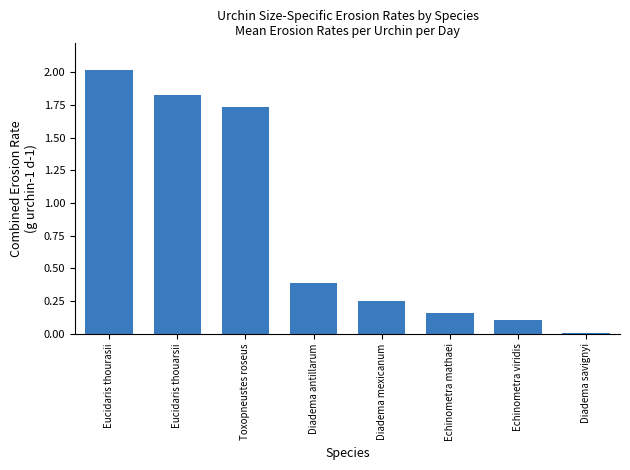

Which category has the highest value across all series?

Eucidaris thourasii